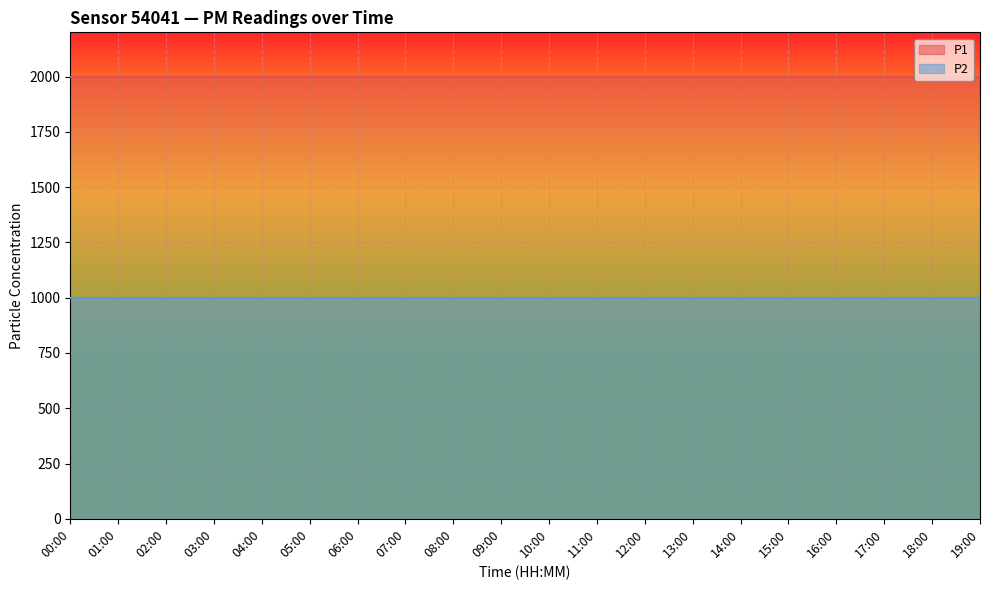

List the series in order of their peak value, lowest first.

P2, P1